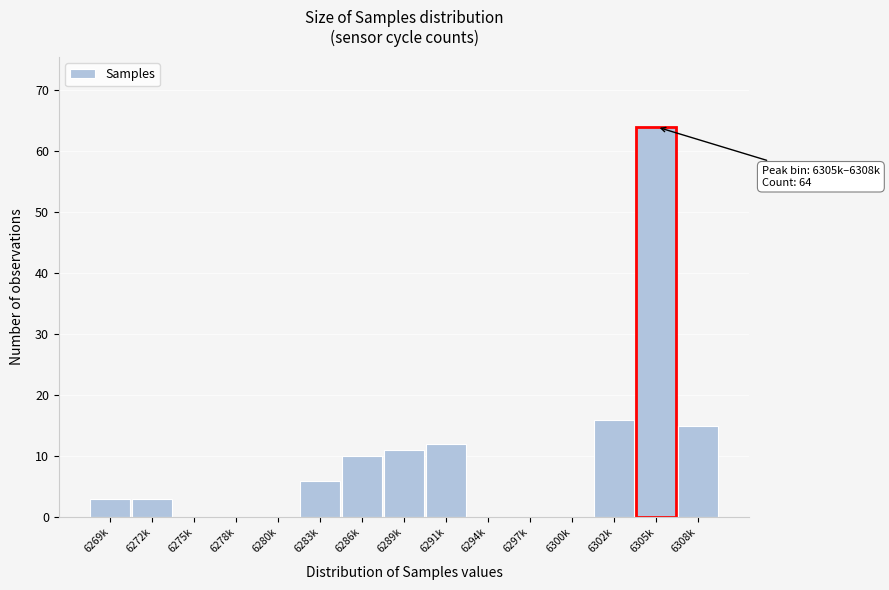

Reading left to right, list all the values displayed in this chart.

6269k=3	6272k=3	6275k=0	6278k=0	6280k=0	6283k=6	6286k=10	6289k=11	6291k=12	6294k=0	6297k=0	6300k=0	6302k=16	6305k=64	6308k=15